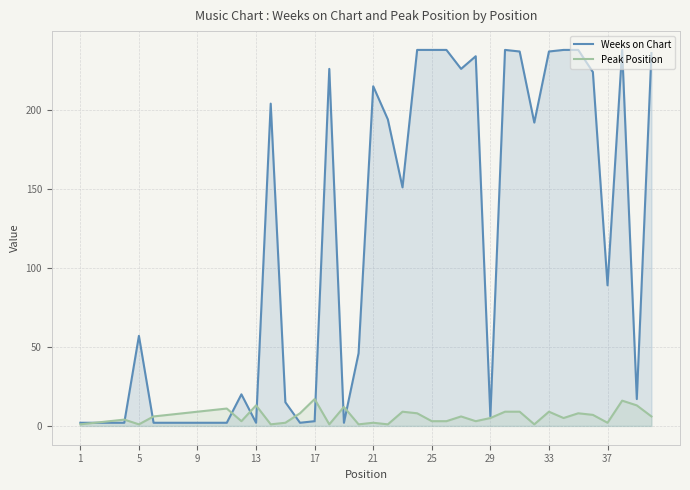

List the series in order of their peak value, highest first.

Weeks on Chart, Peak Position